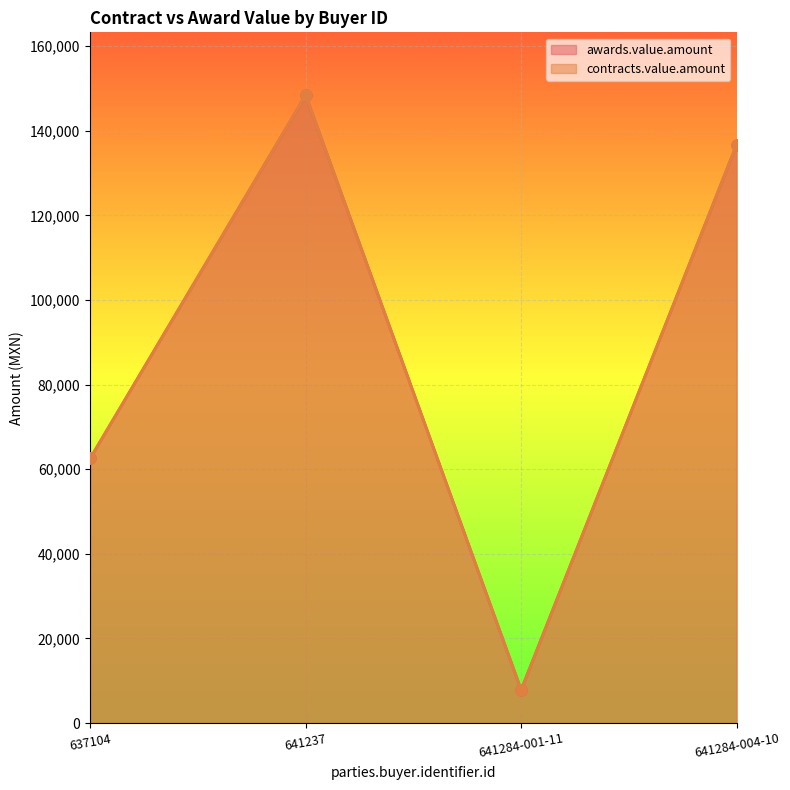

Where is awards.value.amount nearest to the value 78133?

637104